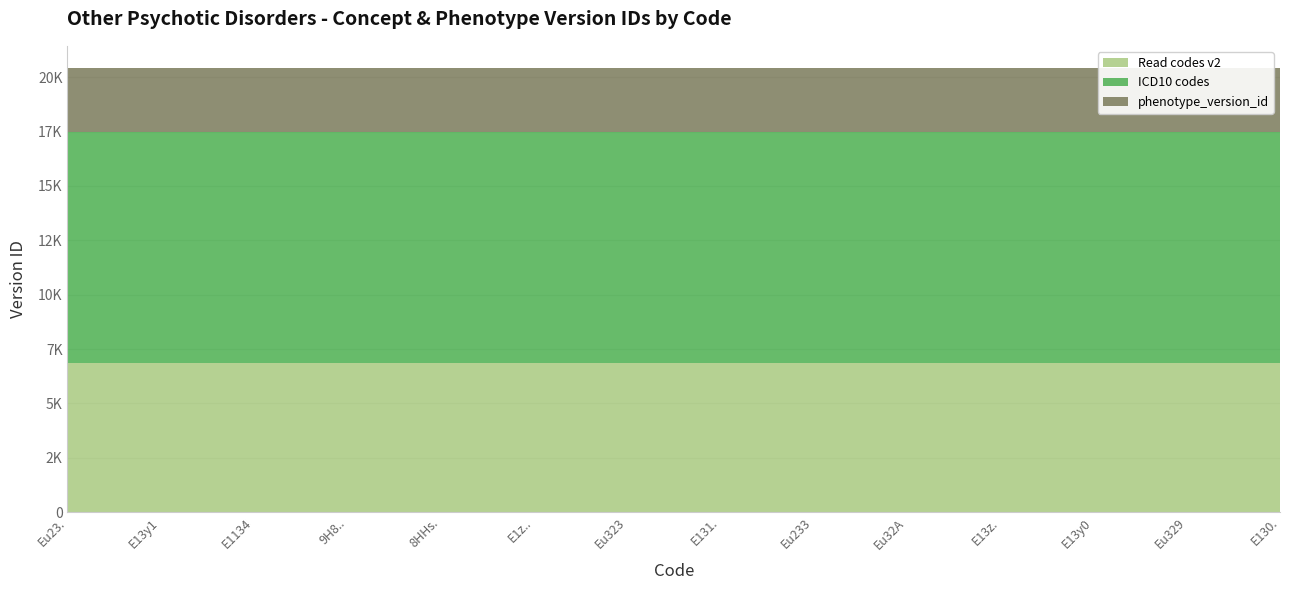

Reading left to right, what are all the values shown in this chart?

Read codes v2: 6846	6846	6846	6846	6846	6846	6846	6846	6846	6846	6846	6846	6846	6846
ICD10 codes: 10616	10616	10616	10616	10616	10616	10616	10616	10616	10616	10616	10616	10616	10616
phenotype_version_id: 2965	2965	2965	2965	2965	2965	2965	2965	2965	2965	2965	2965	2965	2965